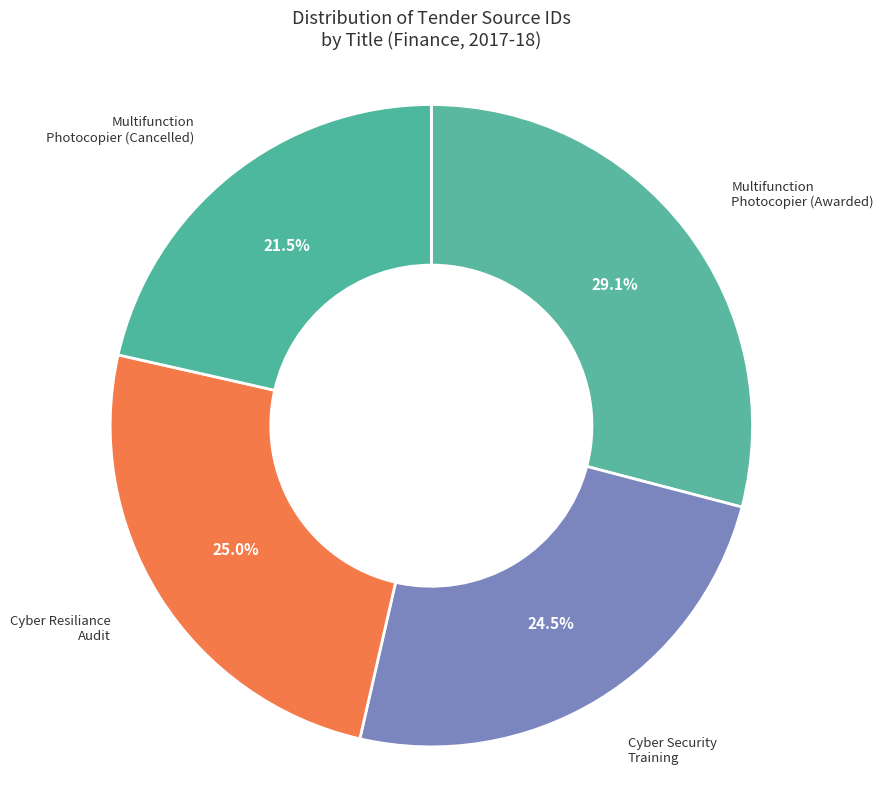

Count the number of slices in the pie.

4